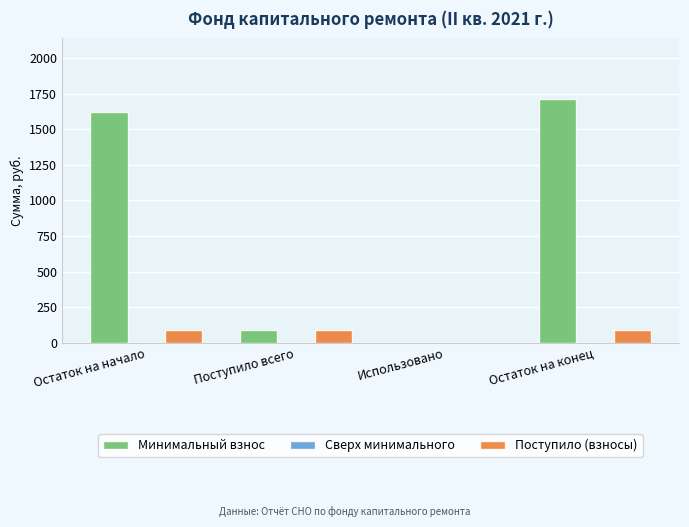

What is the sum of all Минимальный взнос values?

3422.7